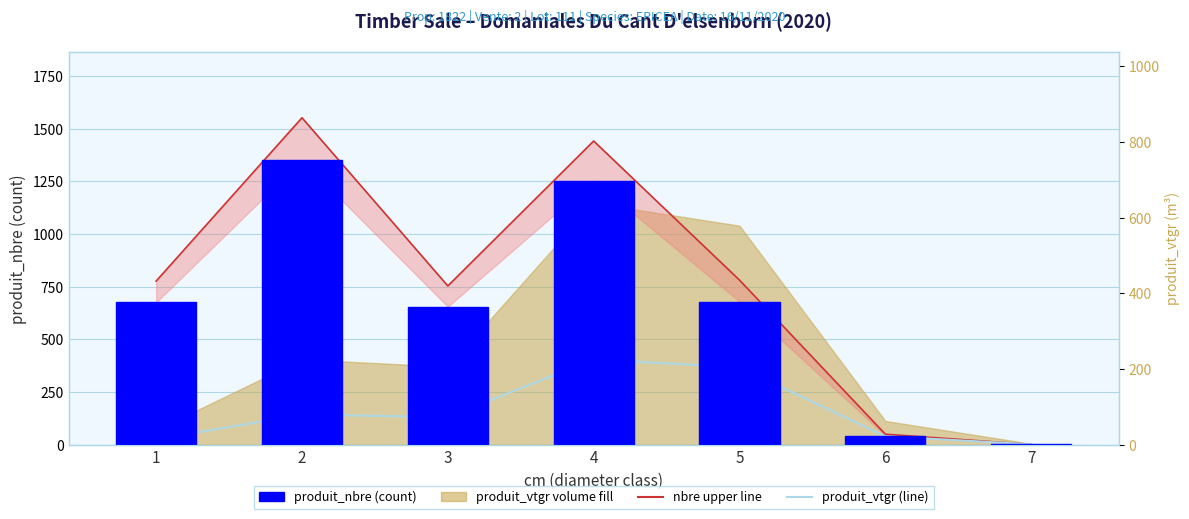

What value does the produit_nbre (count) series have at 3?

655.0